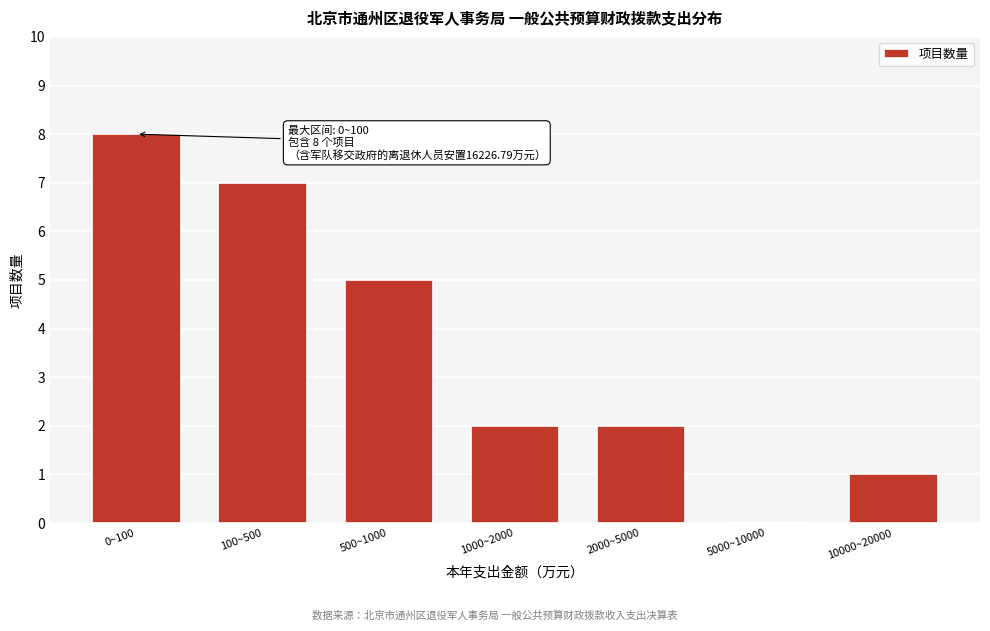

Reading left to right, what are all the values shown in this chart?

0~100=8	100~500=7	500~1000=5	1000~2000=2	2000~5000=2	5000~10000=0	10000~20000=1